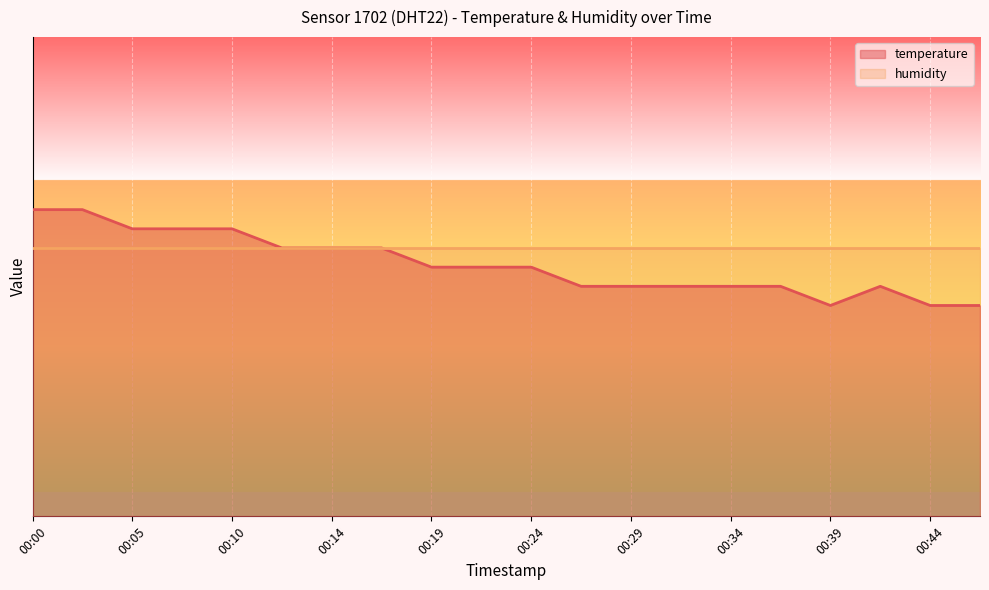

What is the value of the 14th point from the left?

0.5